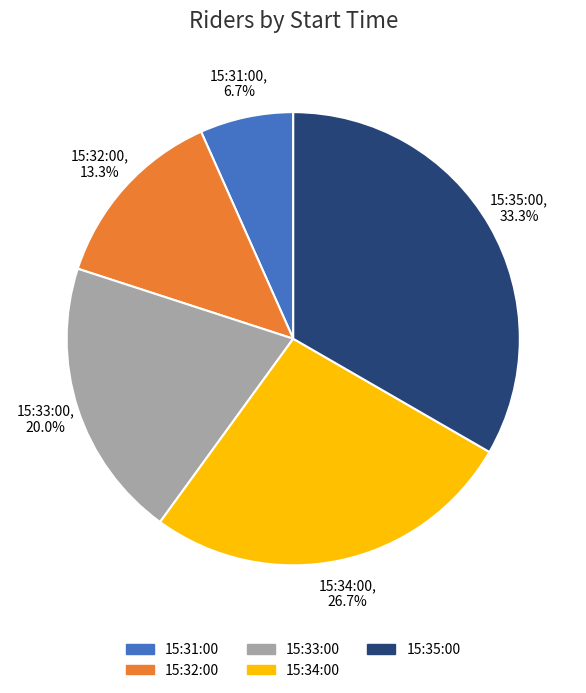

Is it true that 15:31:00 is 7% of the pie?

True